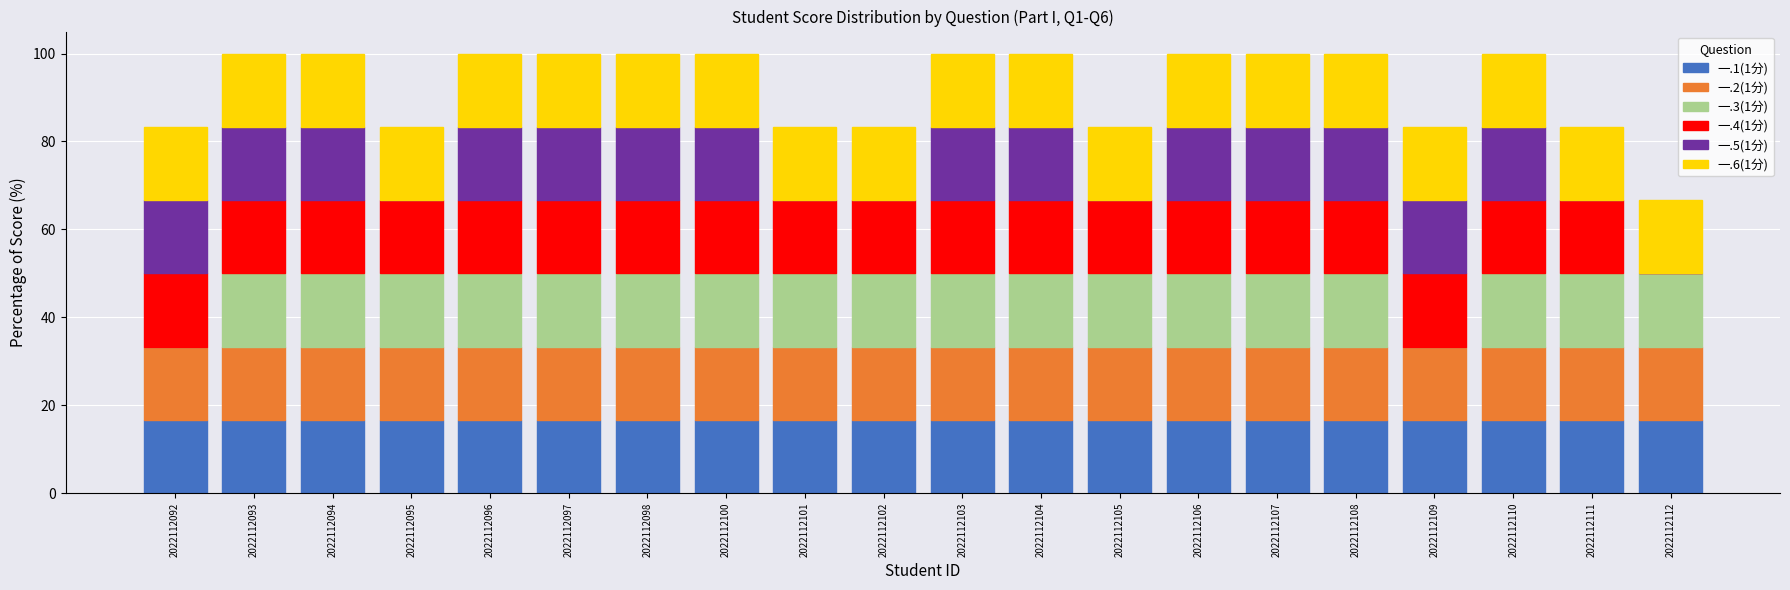

The 一.1(1分) series shows 16.7 at 2022112111. True or false?

True